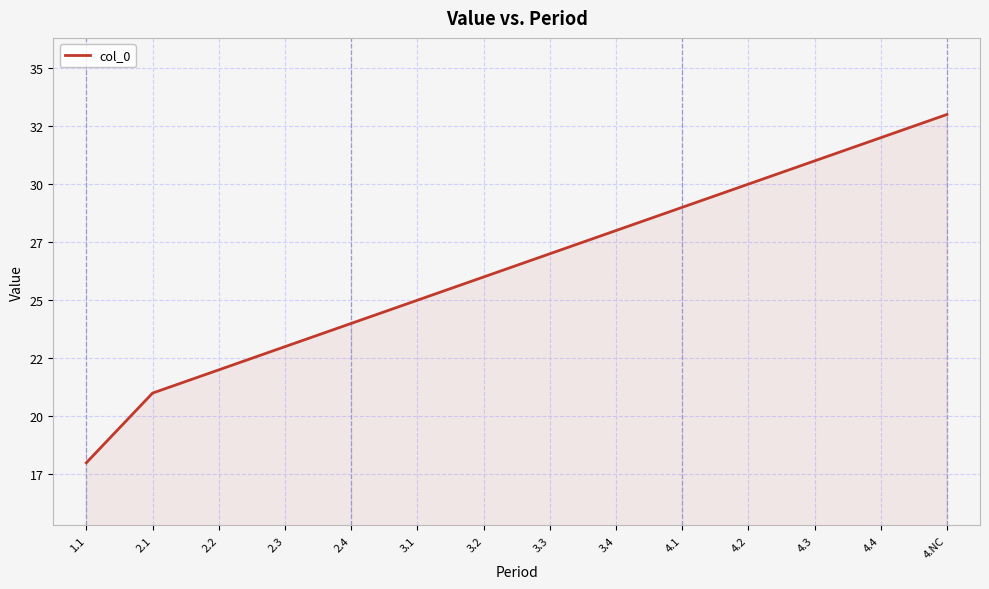

Reading right to left, what are all the values shown in this chart?

33	32	31	30	29	28	27	26	25	24	23	22	21	18